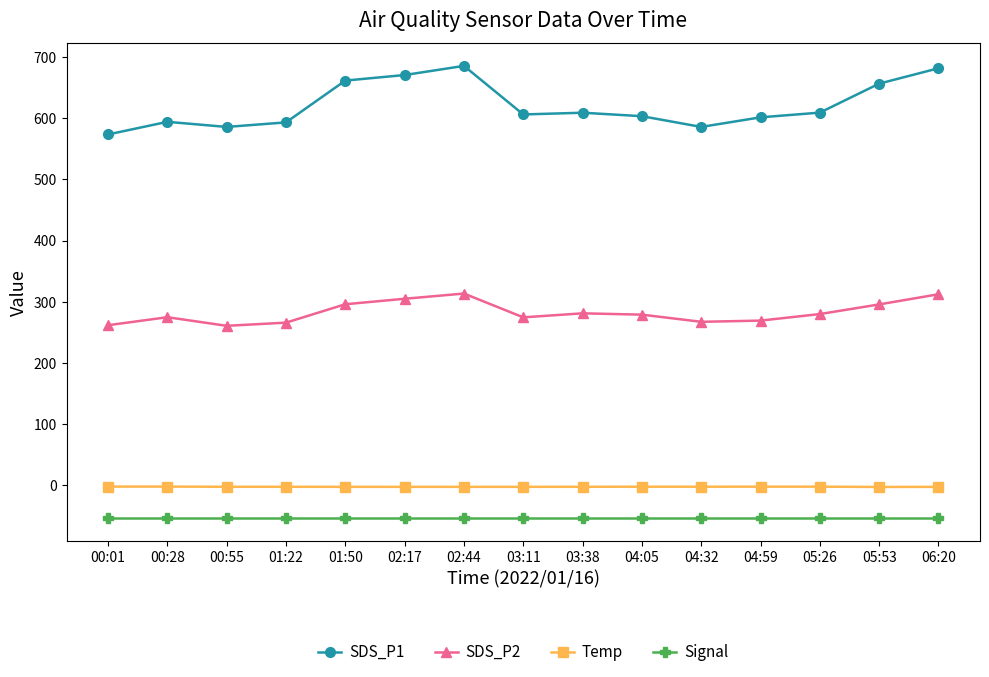

Which series has the largest total across all categories?

SDS_P1